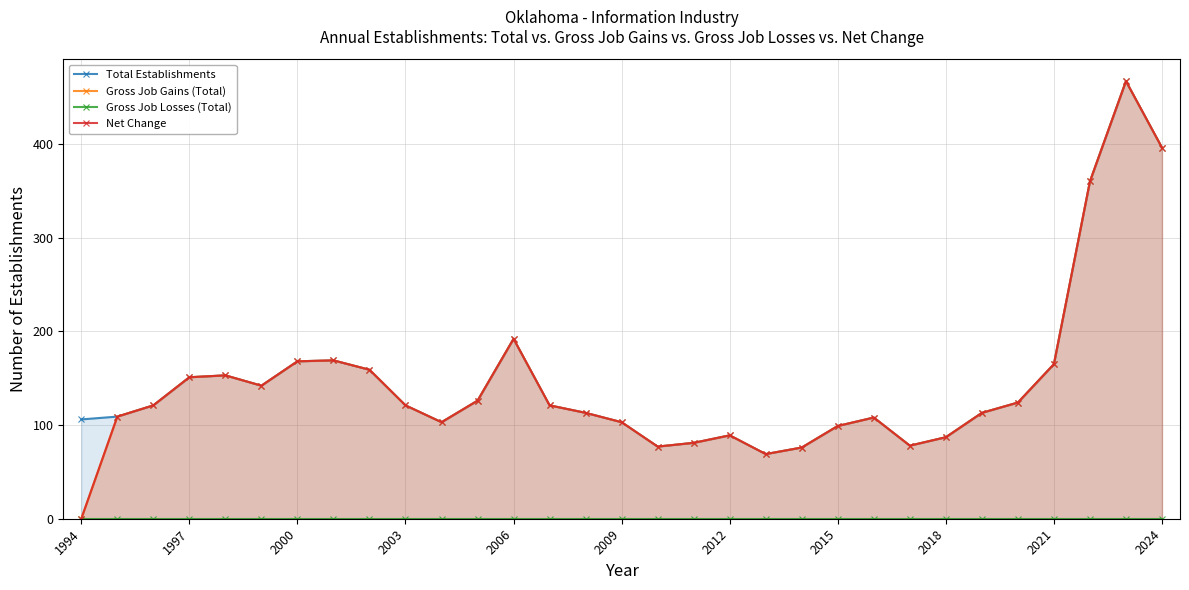

True or false: Total Establishments has more than 0 points higher than both neighbors.

True